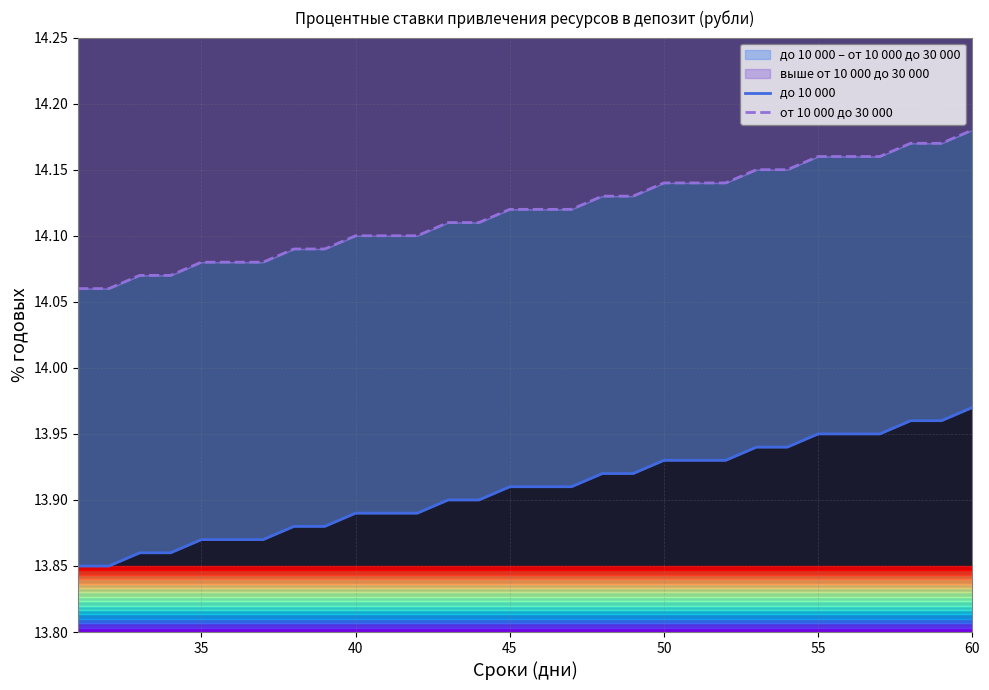

What is the difference between the second highest and minimum values in the от 10 000 до 30 000 series?

0.1